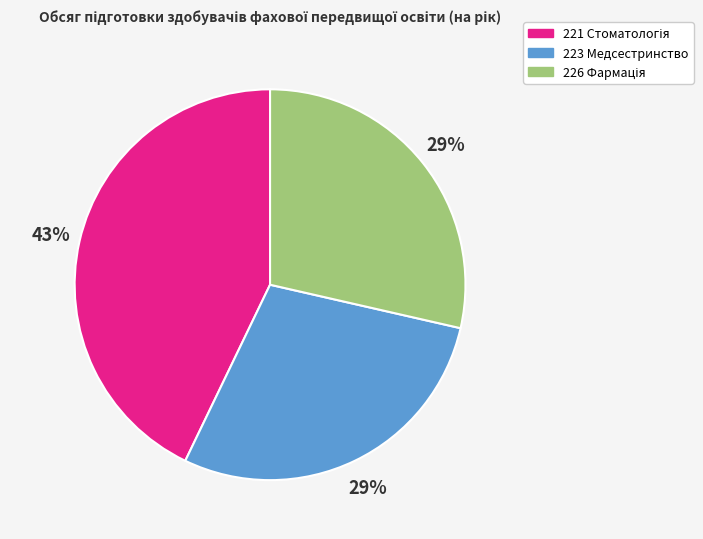

Is 223 Медсестринство the majority of the pie?

No